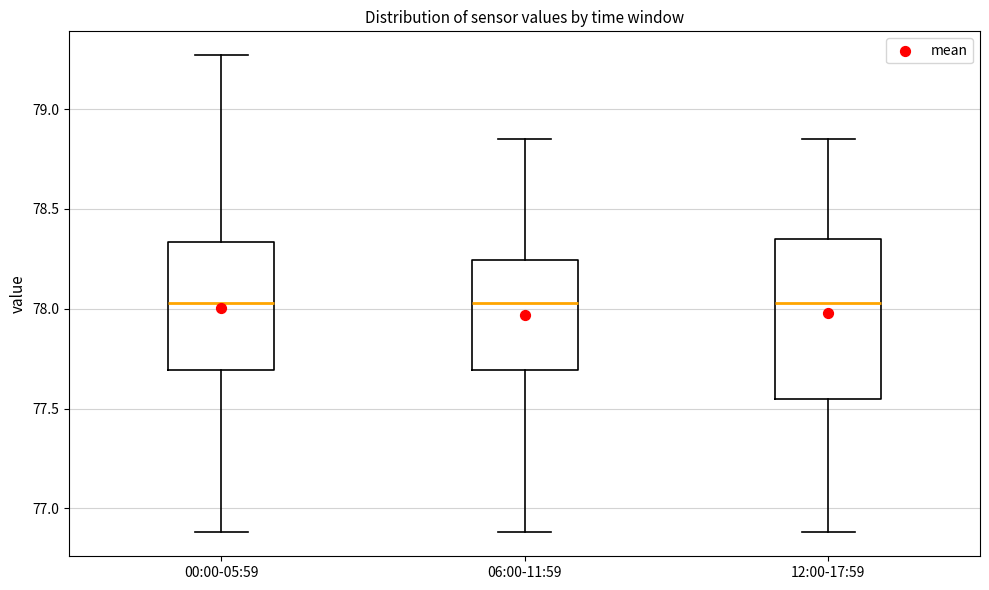

Comparing the boxes themselves (not the whiskers), which one is the tallest?

12:00-17:59